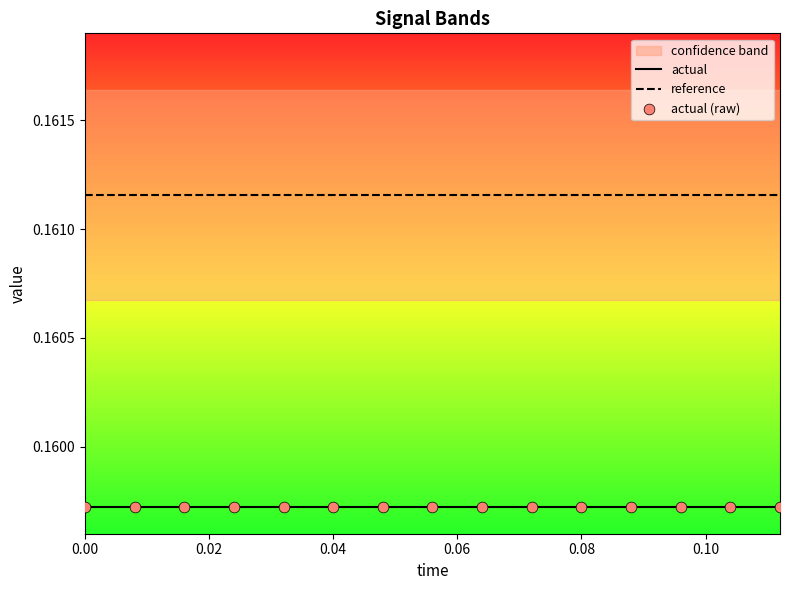

Which series has the largest Y range (max minus min)?

actual